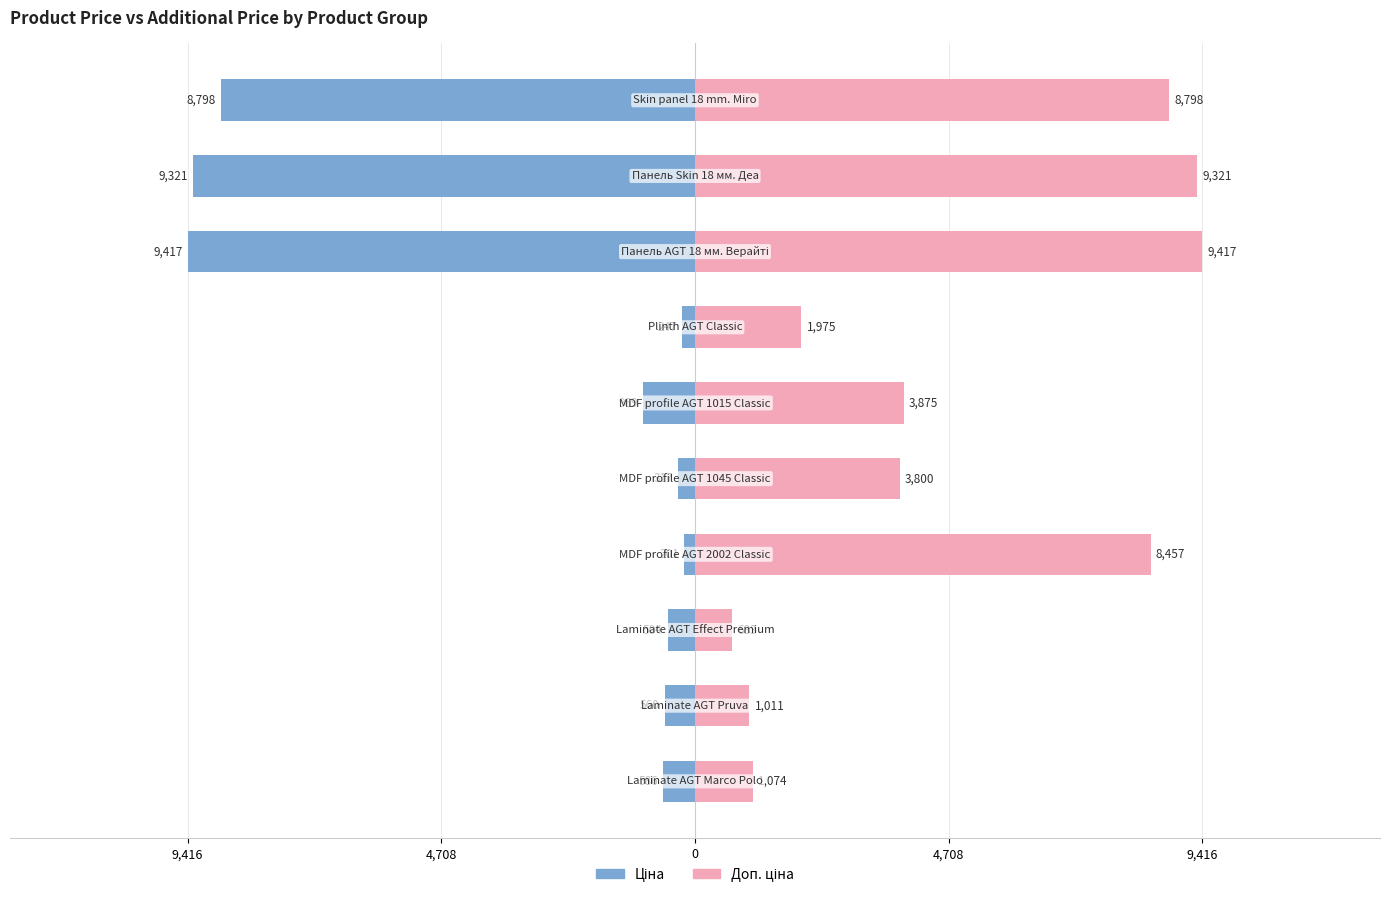

What is the difference between the maximum and second lowest values in the Доп. ціна series?

8405.8